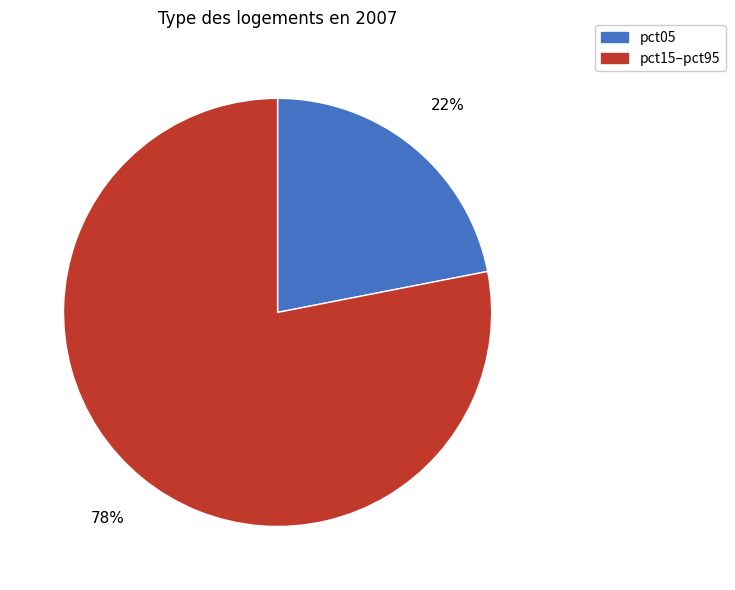

To the nearest percent, what is the average slice percentage?

50%